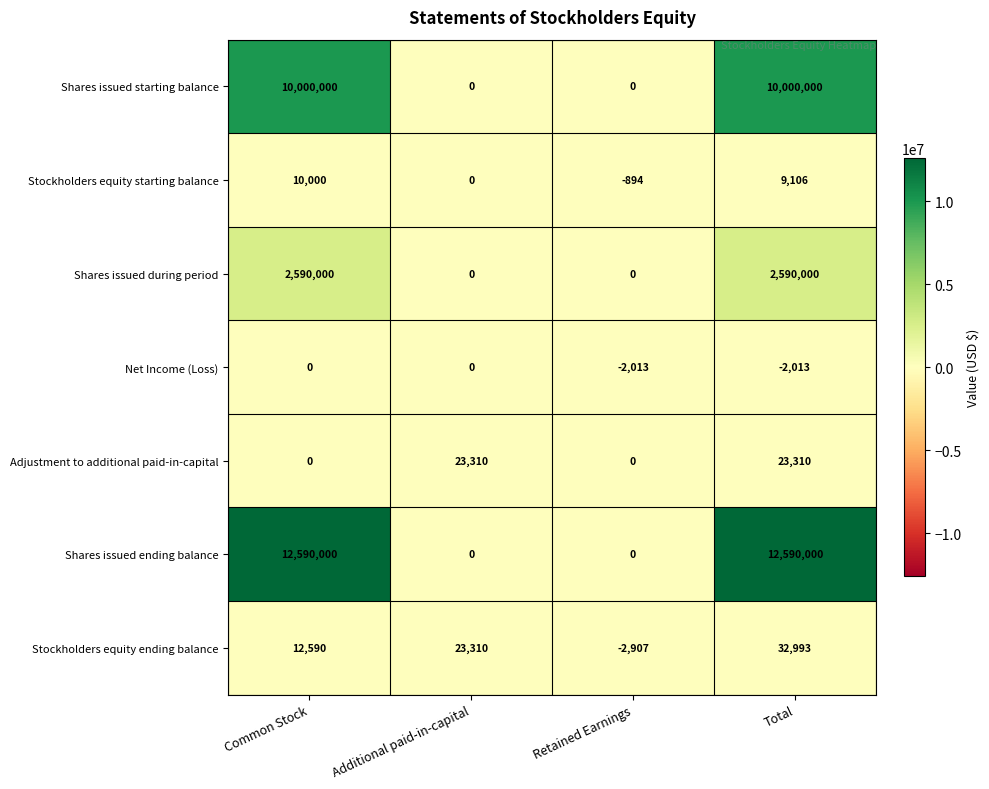

What is the difference between the second highest and second lowest values in the Shares issued during period series?

2590000